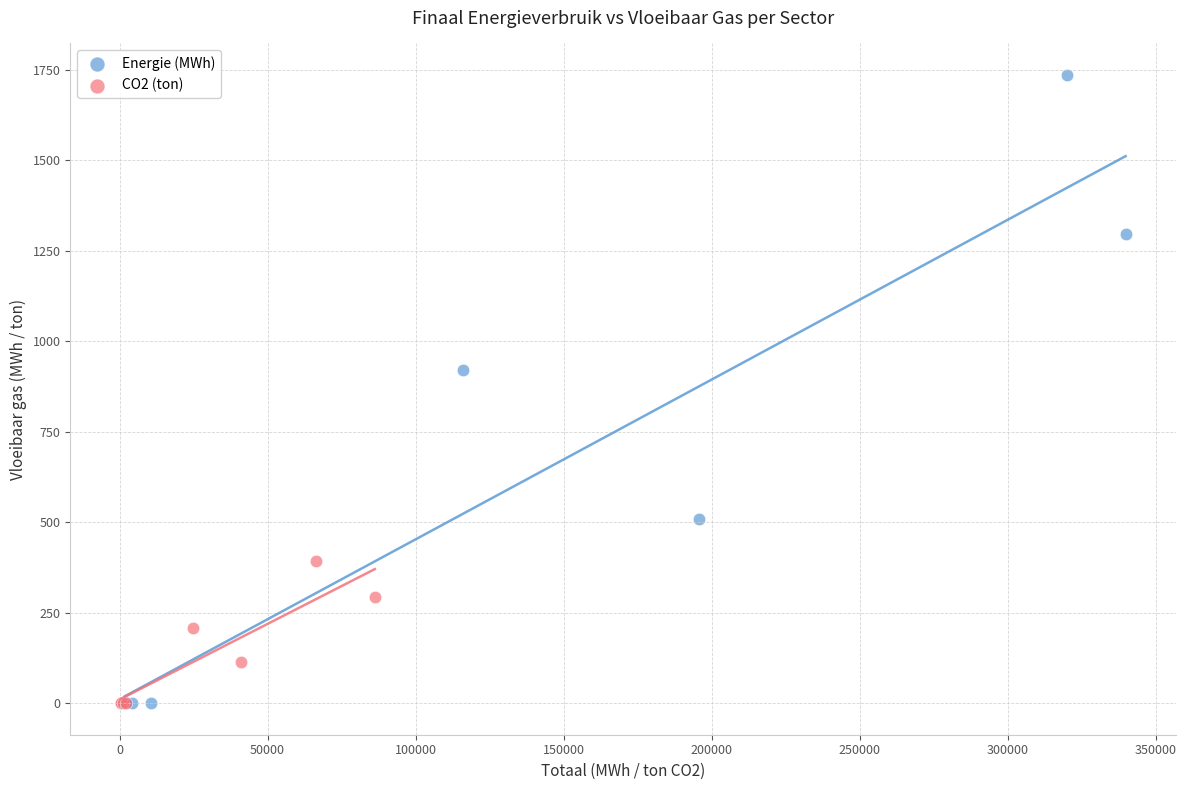

Which series has the widest spread of Y values?

Energie (MWh)